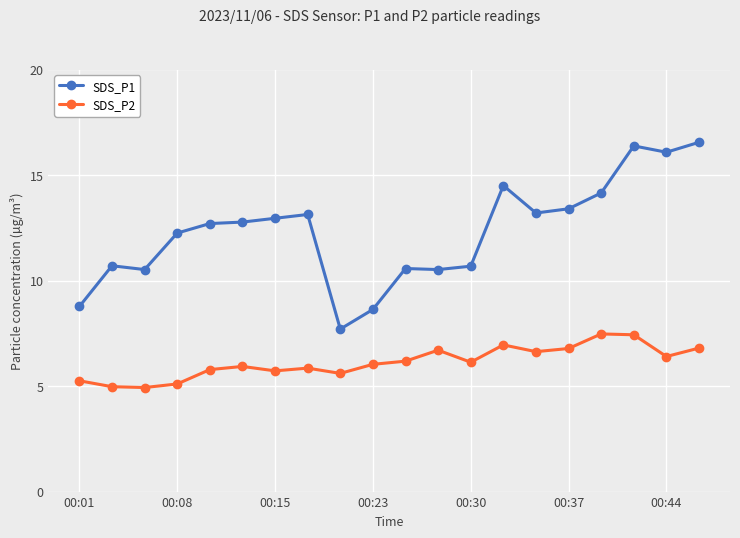

What is the value of the SDS_P2 point at the 6th from the left?

5.9